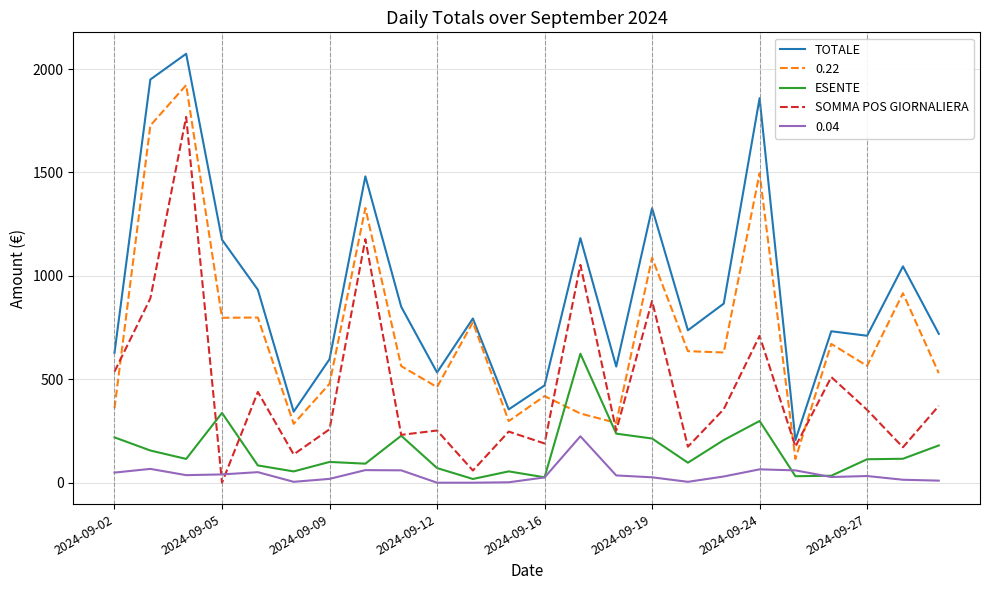

How many distinct data groups are displayed?

5